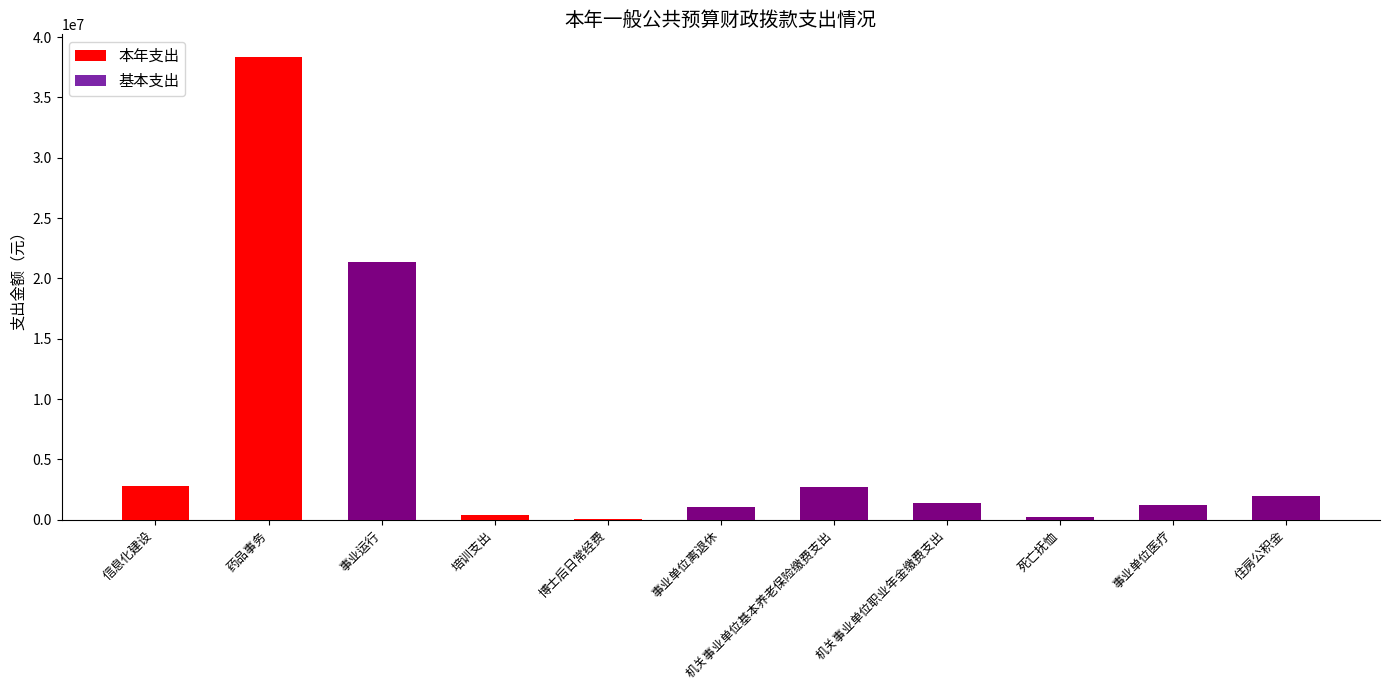

What position from the right is 事业单位医疗?

2